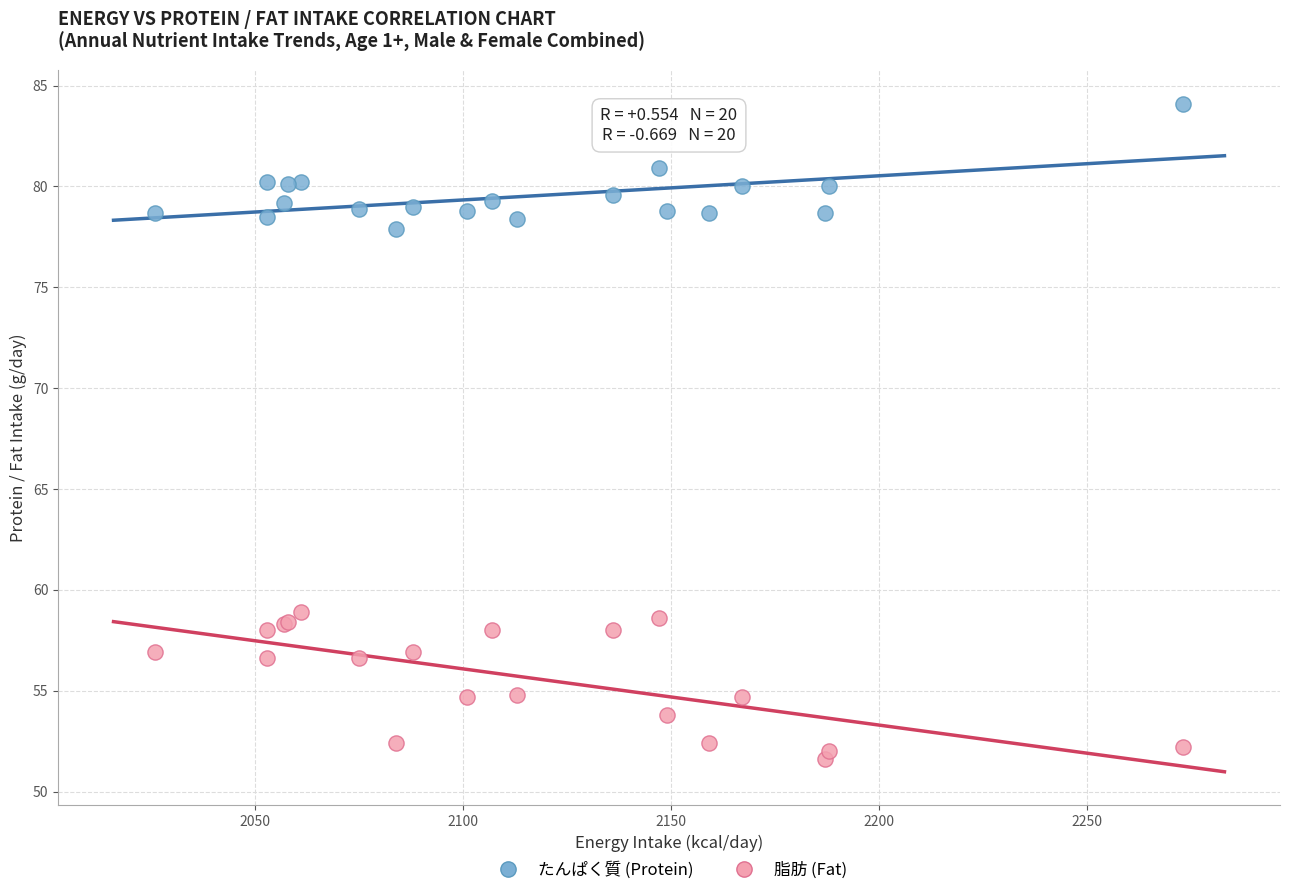

What is the X range (max minus min) for the scatter plot?

247.0